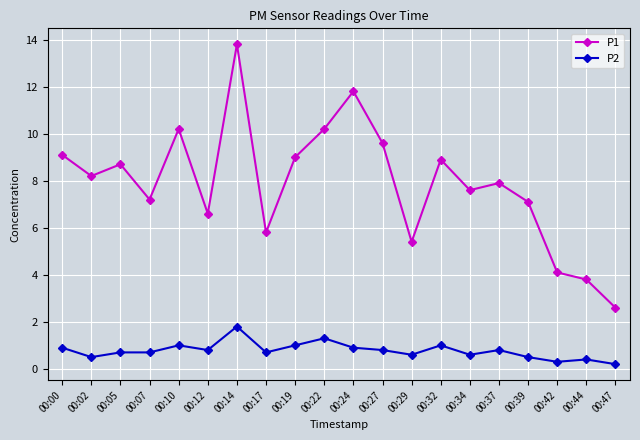

What is the spread (max minus min) of values at 00:14?

12.0